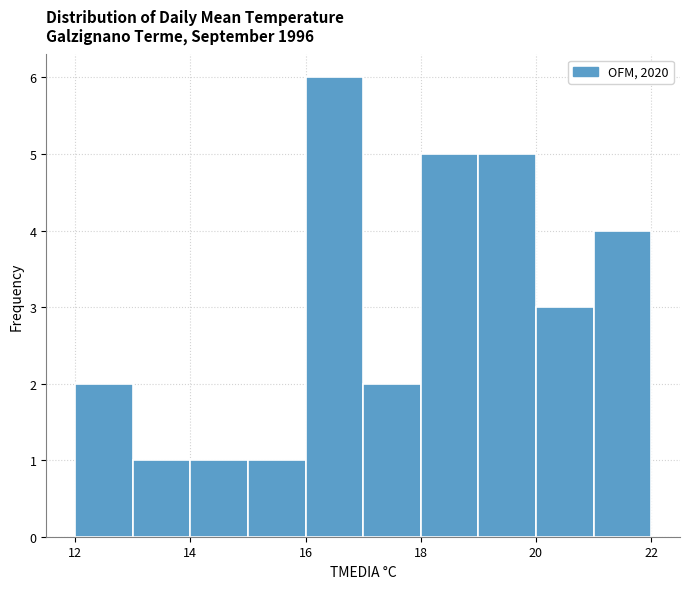

What is the height of the bar covering 17 to 18 on the x-axis? The values are not printed on the chart, so give them approximately, as read against the axis.

2